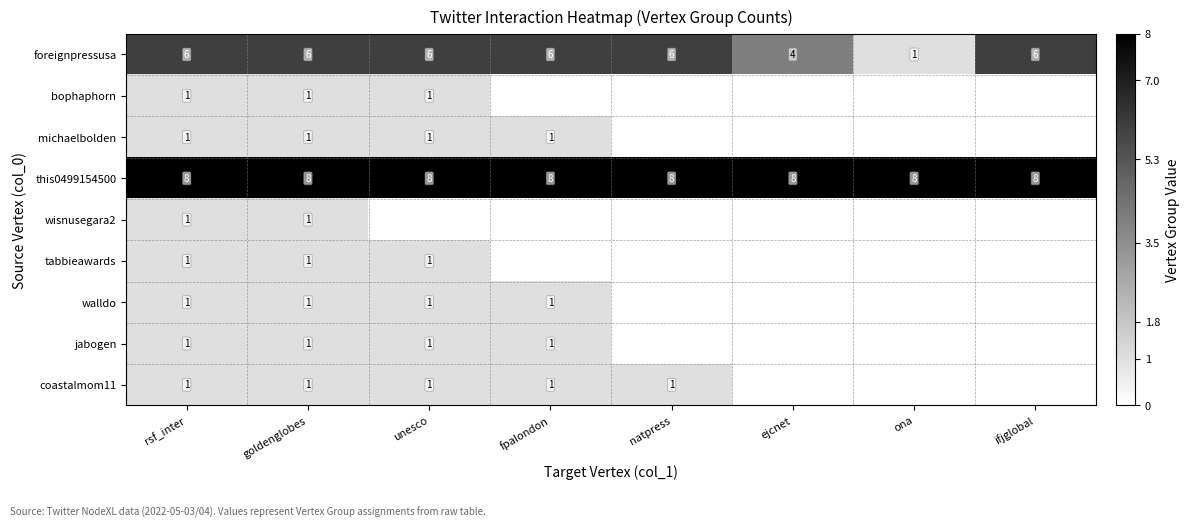

What is the difference between the highest and lowest values at rsf_inter?

7